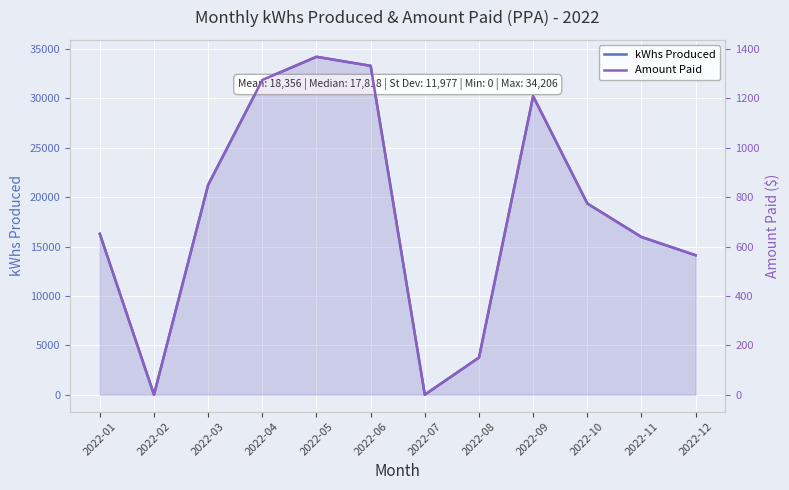

Between 2022-06 and 2022-04, which is larger?

2022-06